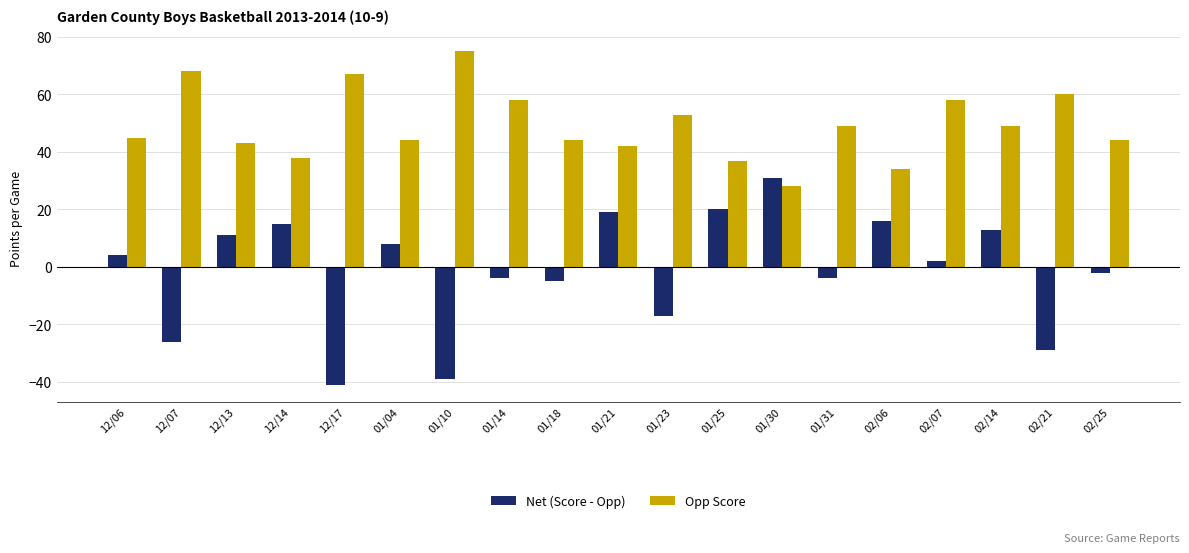

Which series has the largest total across all categories?

Opp Score